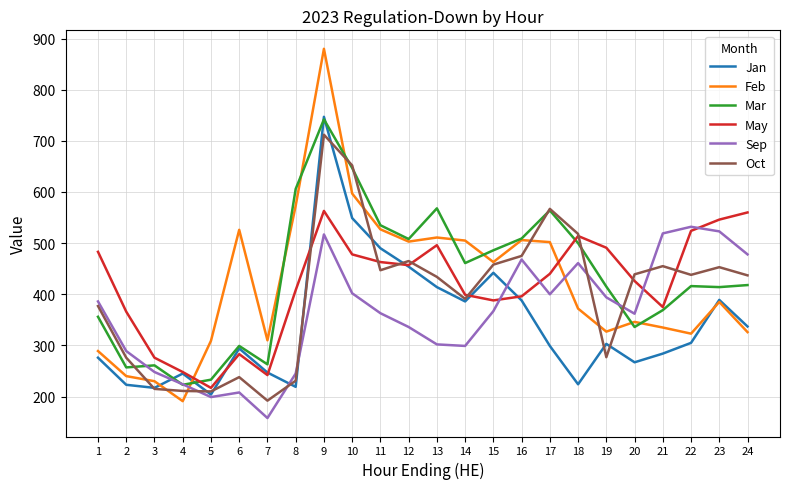

Between which two adjacent categories do Oct and Feb first intersect?

2 and 3